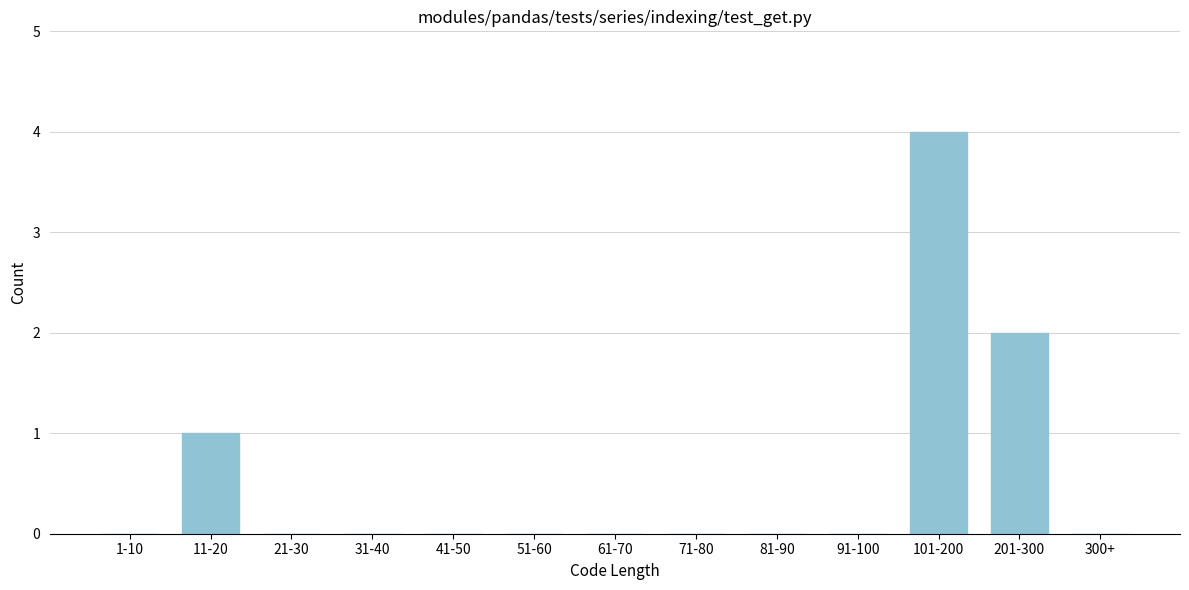

Reading left to right, list all the values displayed in this chart.

1-10=0	11-20=1	21-30=0	31-40=0	41-50=0	51-60=0	61-70=0	71-80=0	81-90=0	91-100=0	101-200=4	201-300=2	300+=0